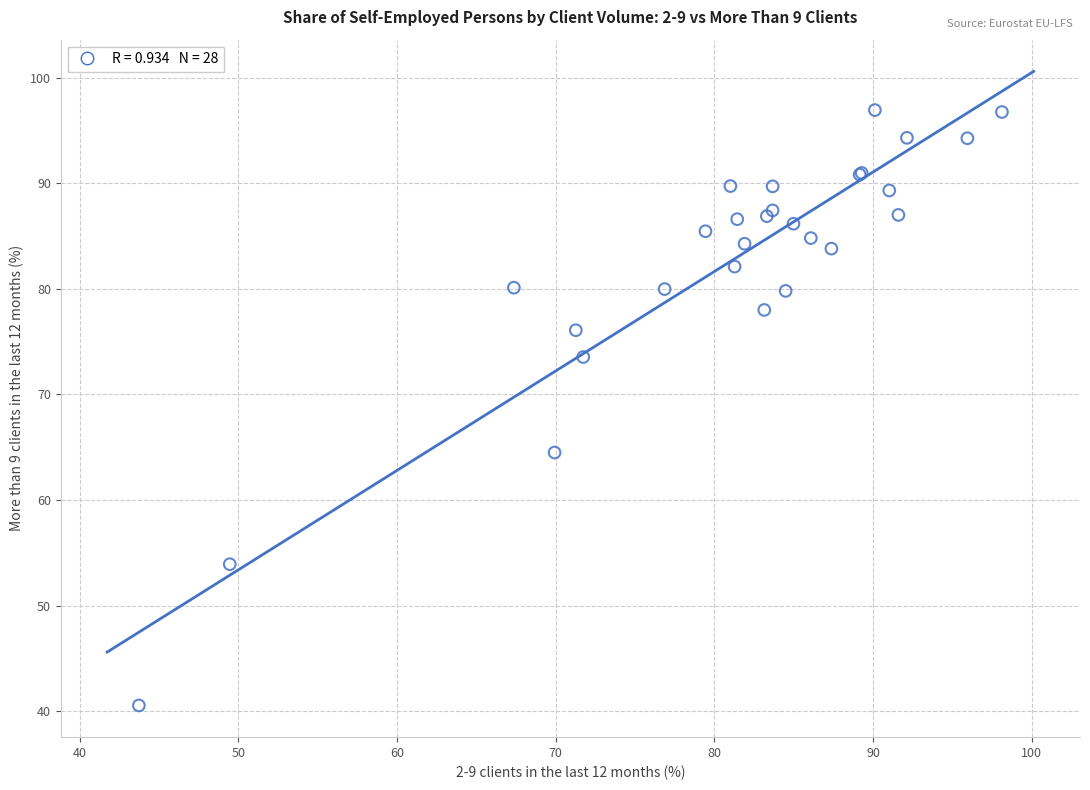

What Y value in the scatter plot is closest to 68?

64.5